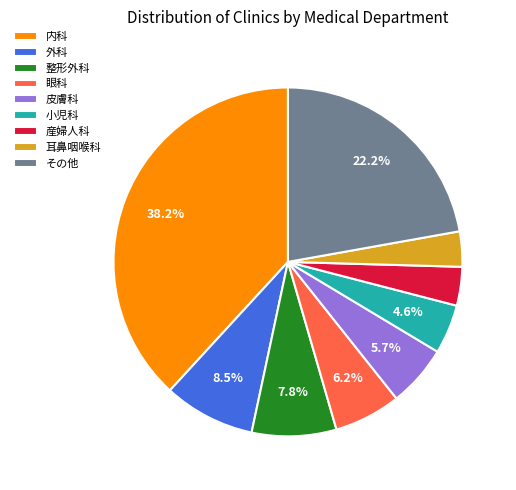

What percentage is NOT represented by 小児科?

95.4%